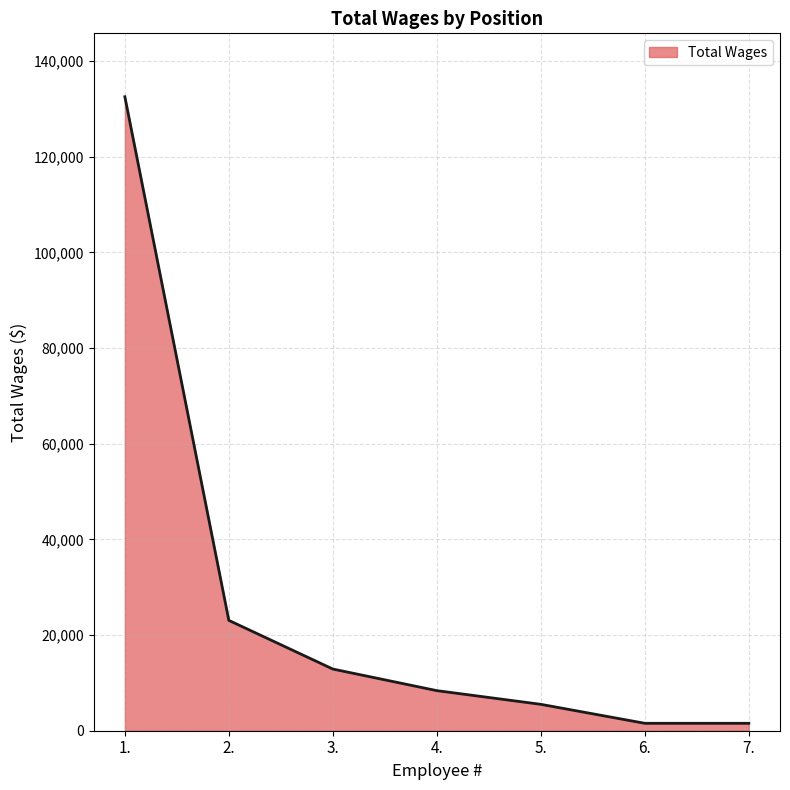

Where does the data first go above 8379?

1.